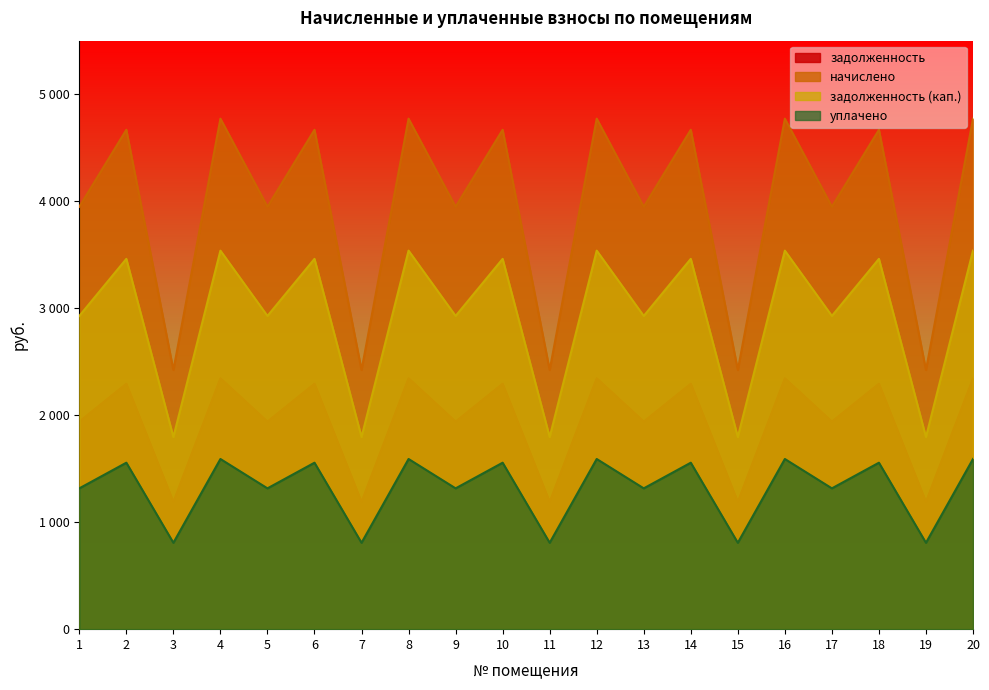

Where does the задолженность series first go above 2293?

2